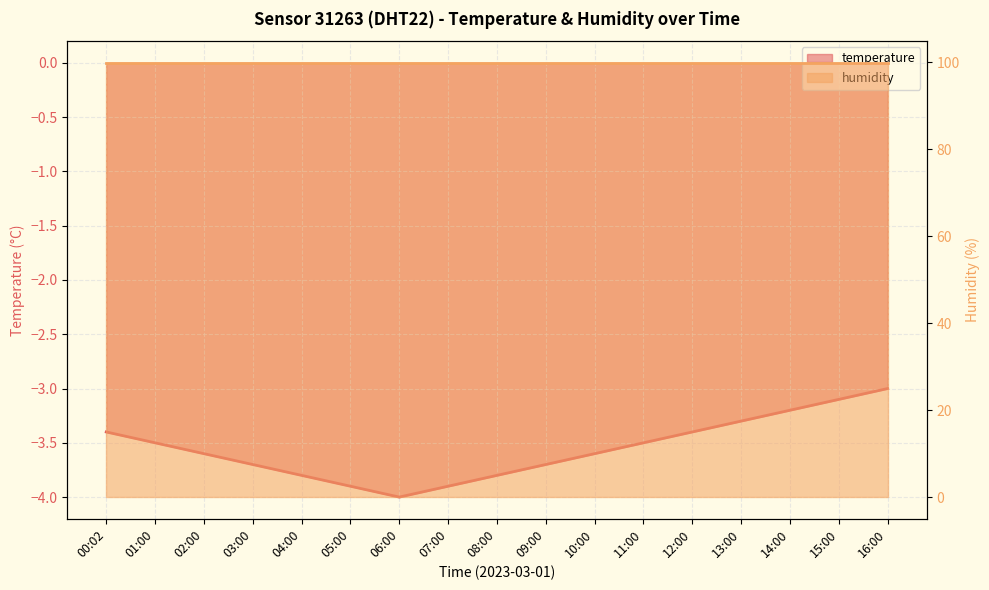

What is the maximum value shown in the chart?

-3.0